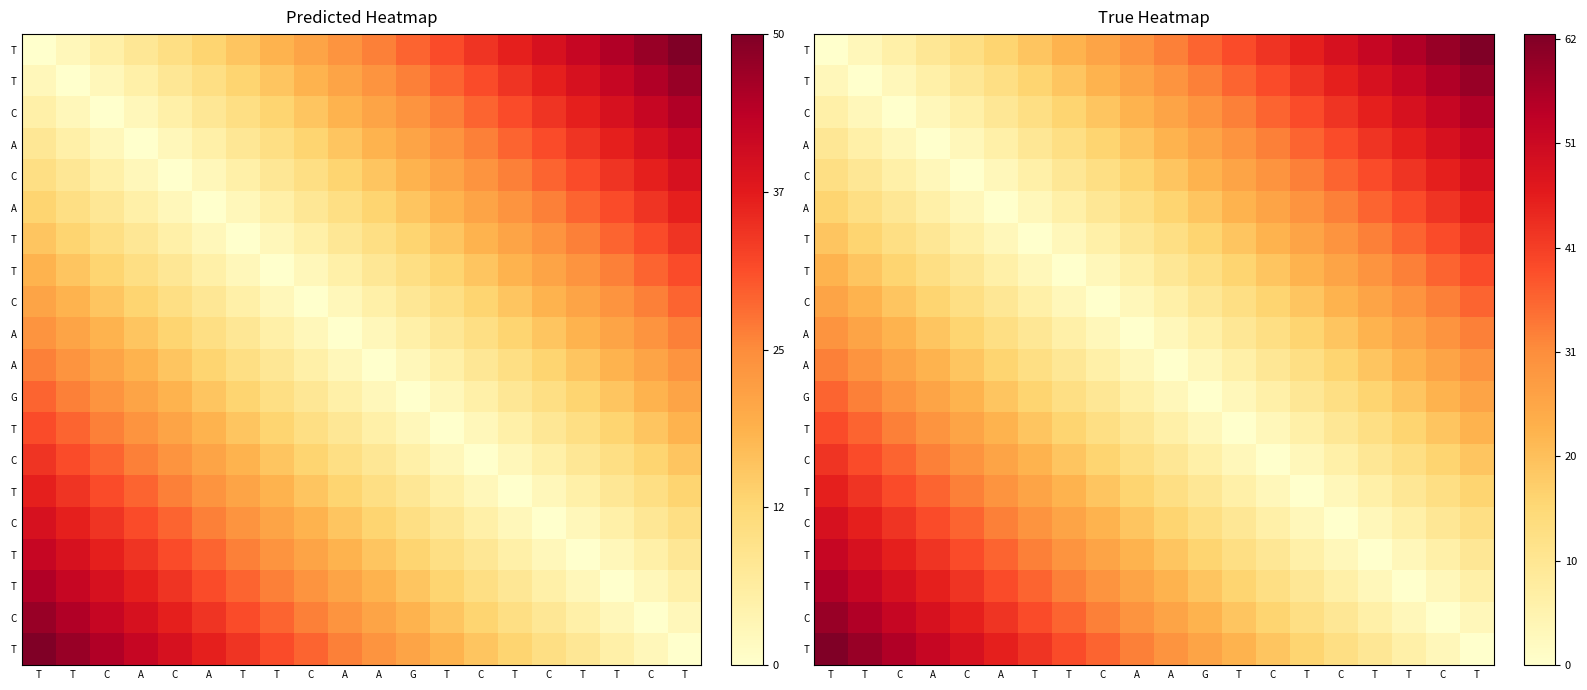

At which category is the sum across all series the highest?

T